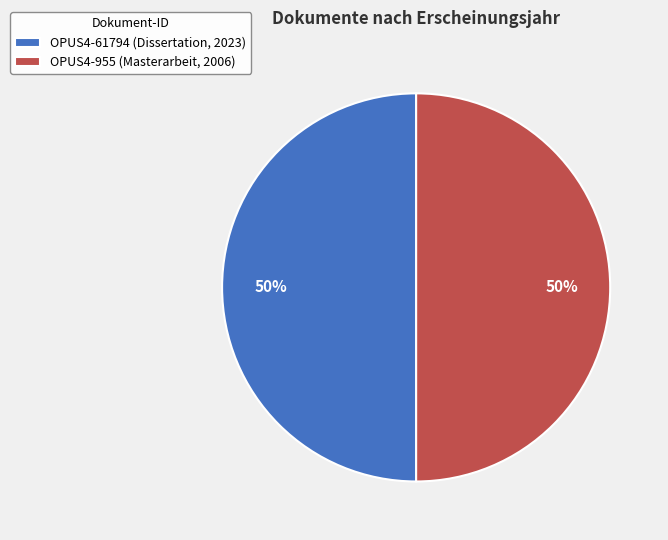

What percentage is the OPUS4-61794 (Dissertation, 2023) slice, to the nearest percent?

50%